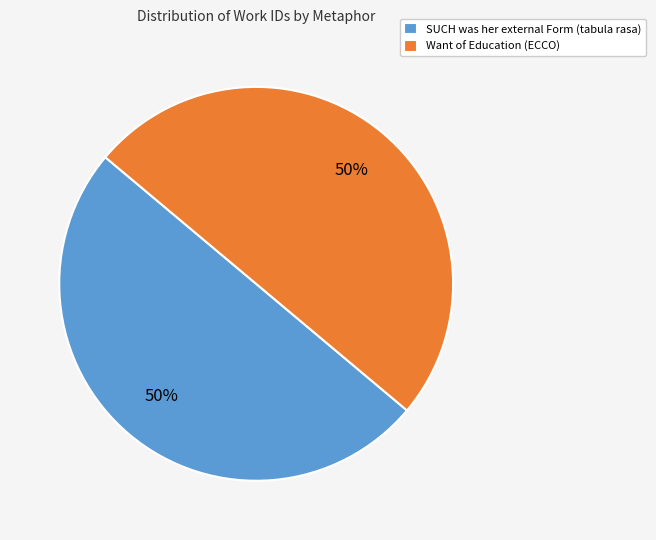

To the nearest percent, what percentage of the pie is SUCH was her external Form (tabula rasa)?

50%